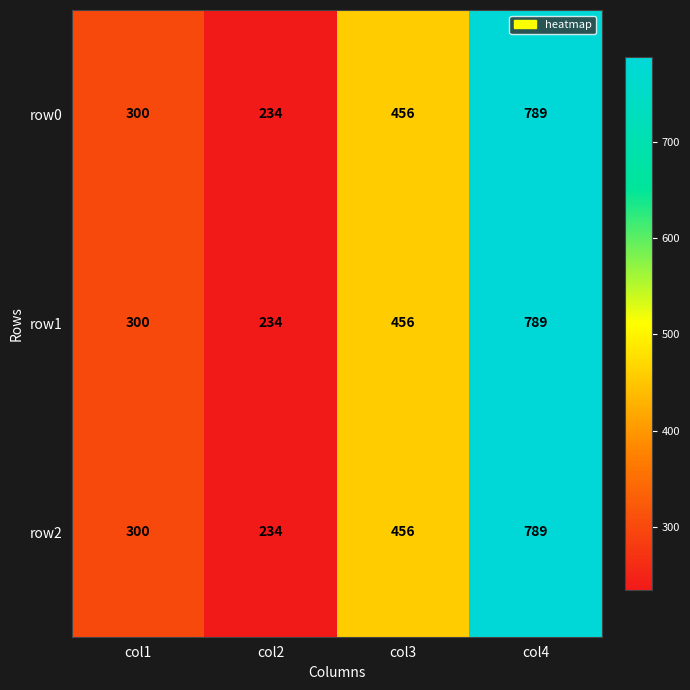

Where is row0 nearest to the value 511?

col3